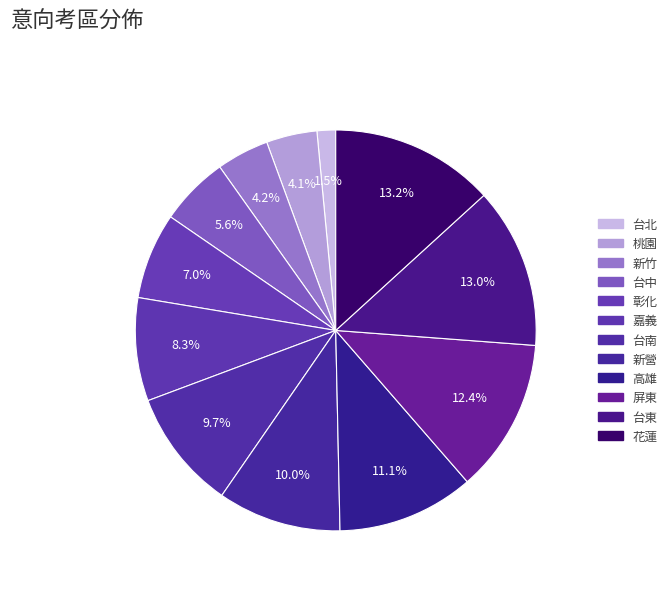

What percentage is the 新營 slice, to the nearest percent?

10%